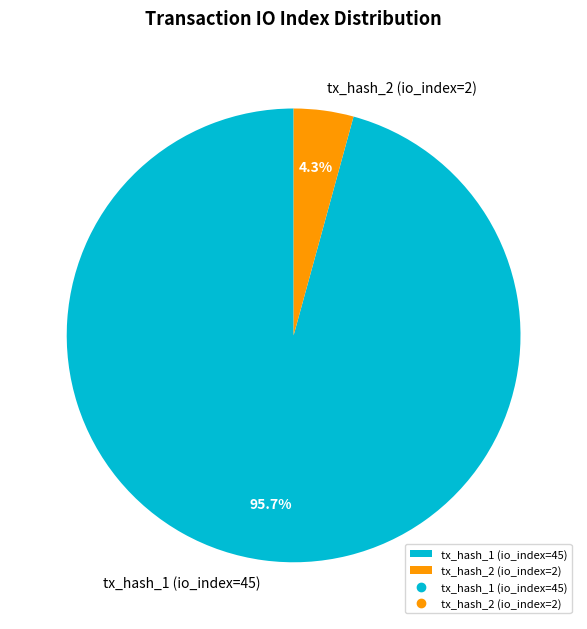

What is the total percentage of tx_hash_2 (io_index=2) and tx_hash_1 (io_index=45)?

100.0%